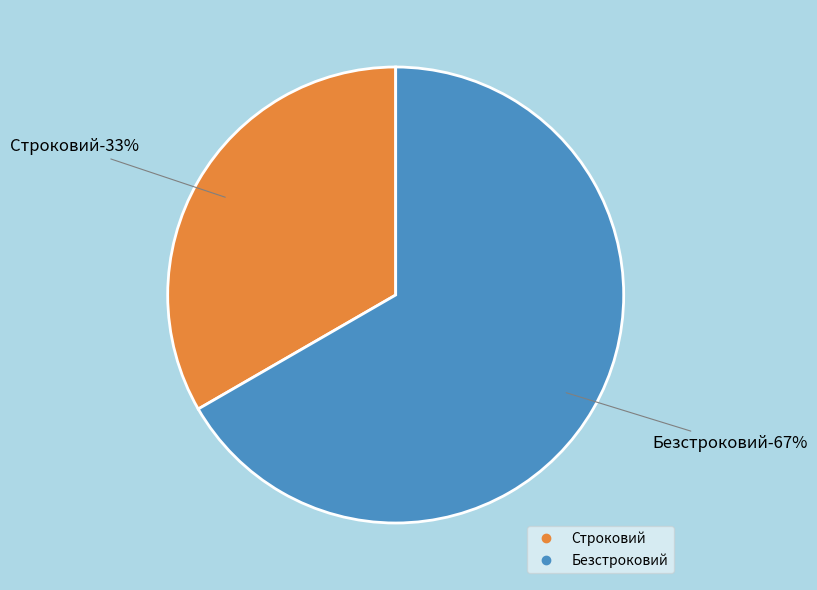

Do Безстроковий and Строковий together represent more than half of the pie?

Yes